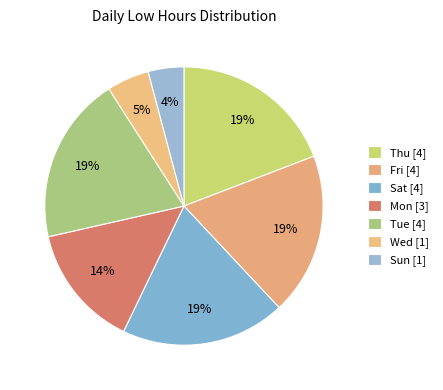

How many segments does this pie chart have?

7